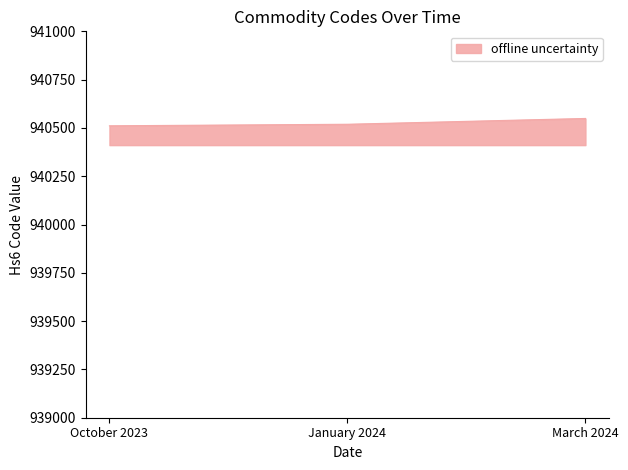

Count the number of data series in this chart.

1